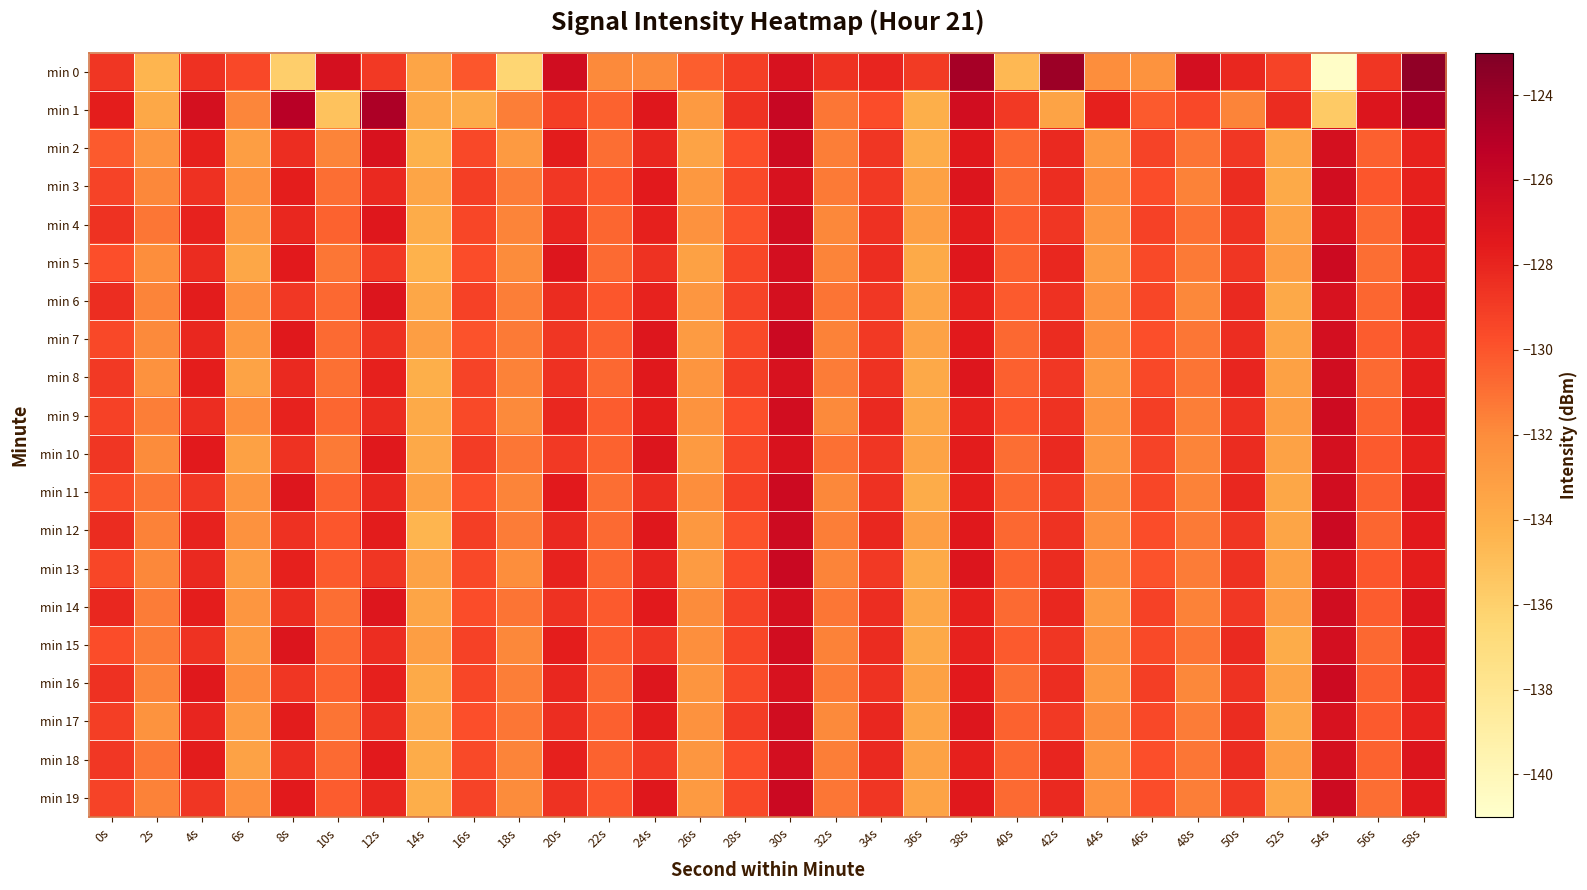

What is the greatest value displayed?

-123.7